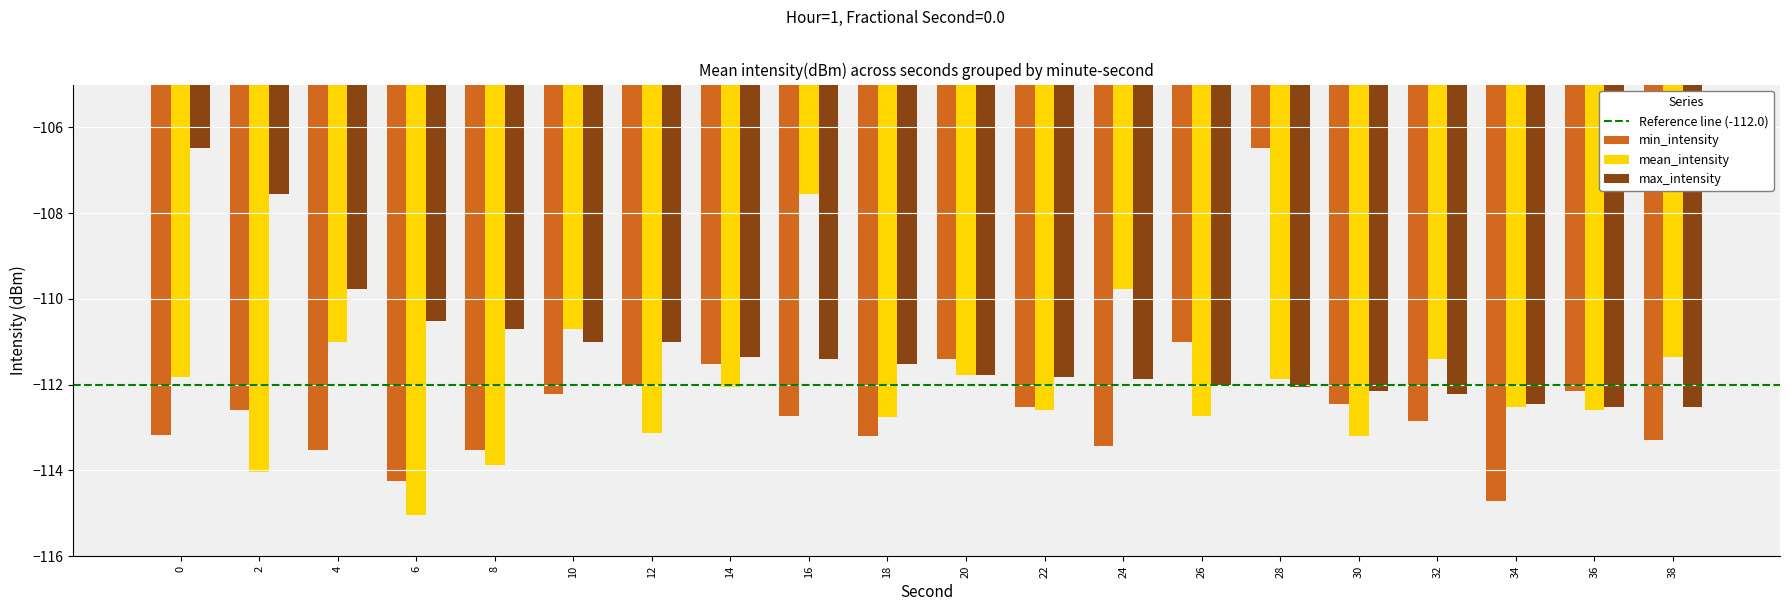

Is the value of max_intensity at 24 greater than the value of min_intensity at 26?

No